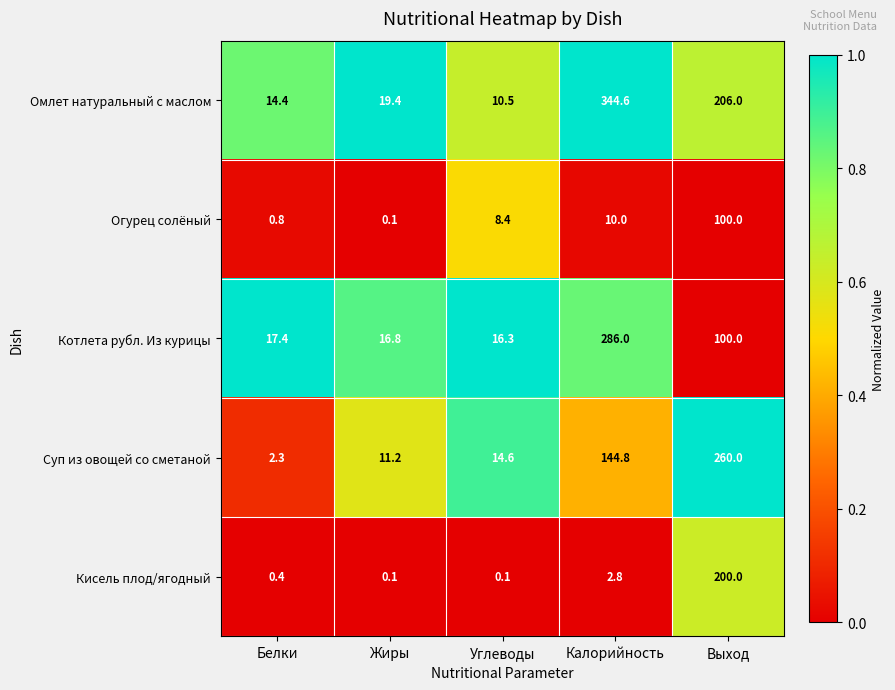

List the series in order of their peak value, lowest first.

Огурец солёный, Кисель плод/ягодный, Суп из овощей со сметаной, Котлета рубл. Из курицы, Омлет натуральный с маслом